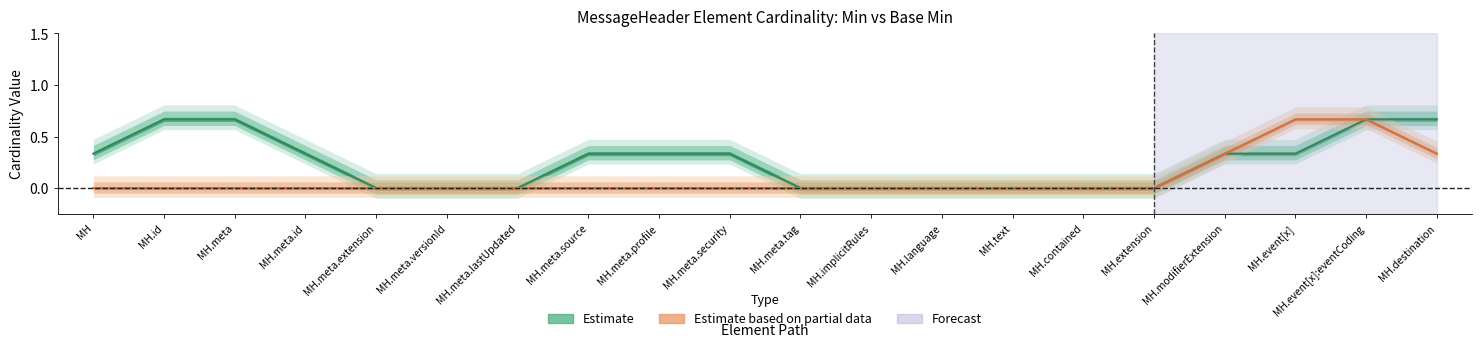

True or false: Estimate based on partial data and Estimate cross at least once.

False